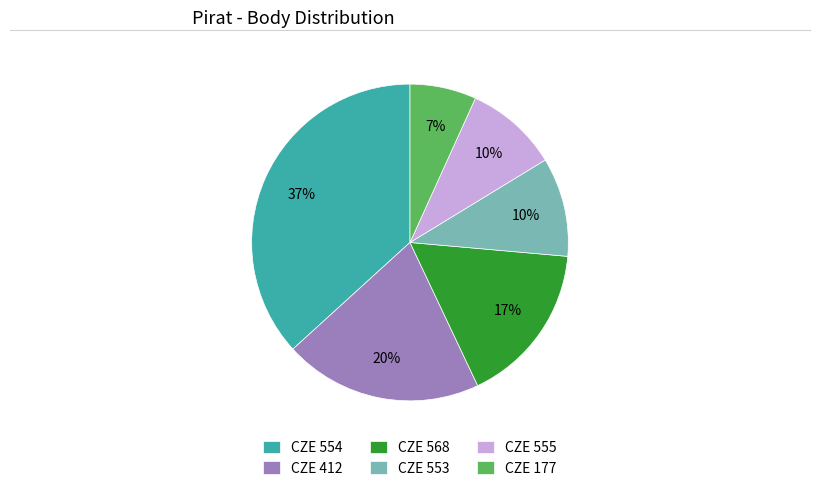

What percentage is the CZE 555 slice, to the nearest percent?

10%